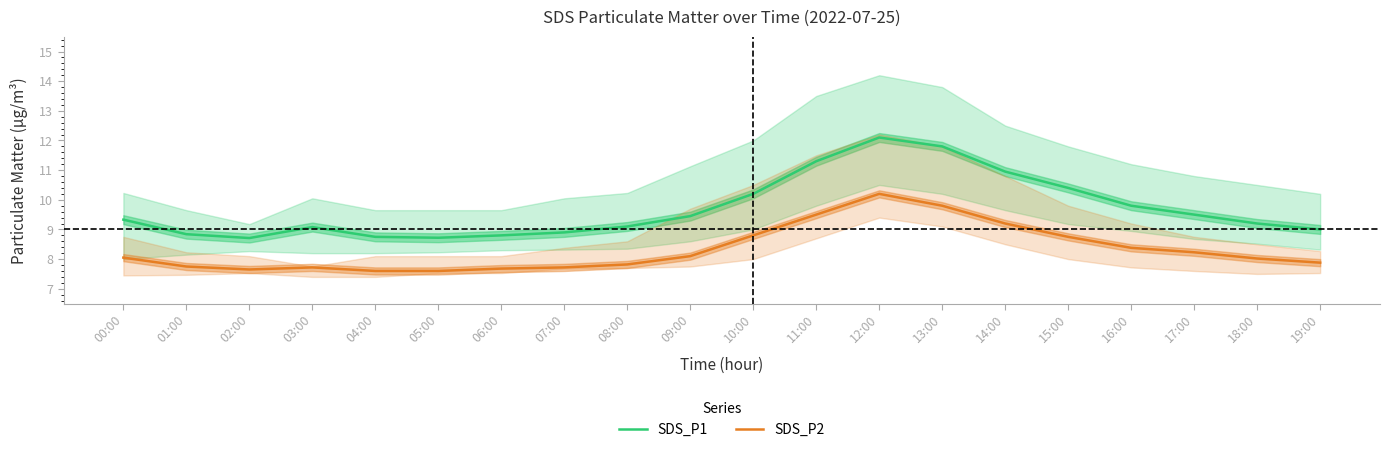

What is the greatest value displayed?

12.1